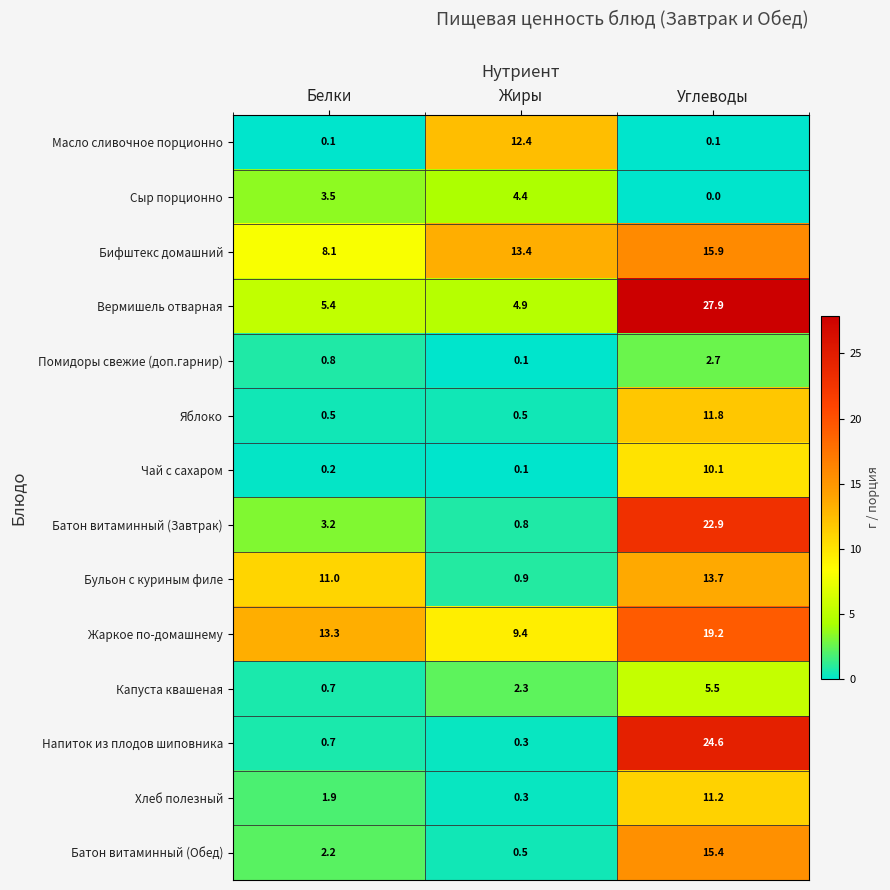

Which category has the highest value across all series?

Углеводы